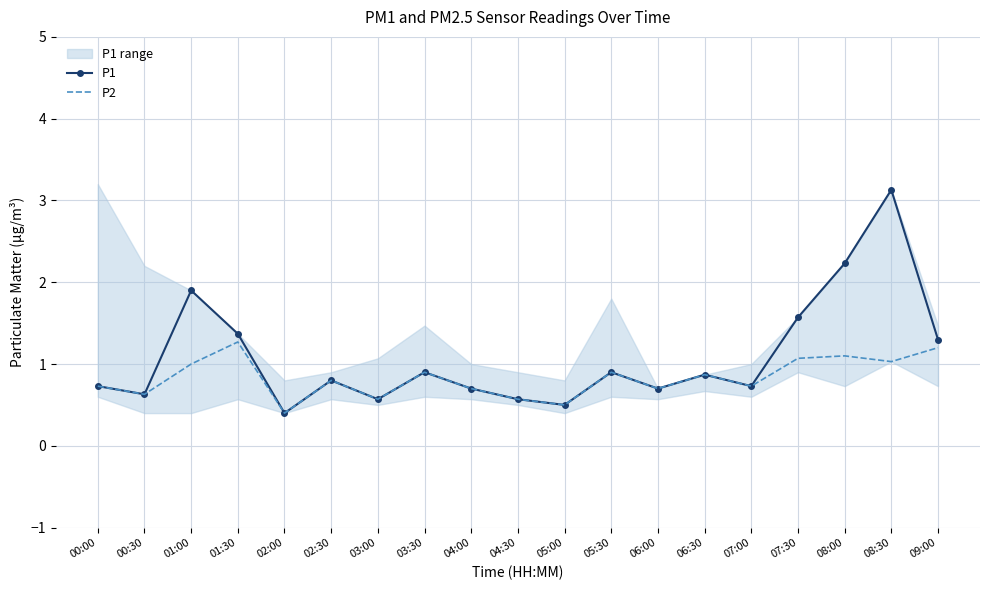

Which series changed the most between 02:00 and 08:30?

P1